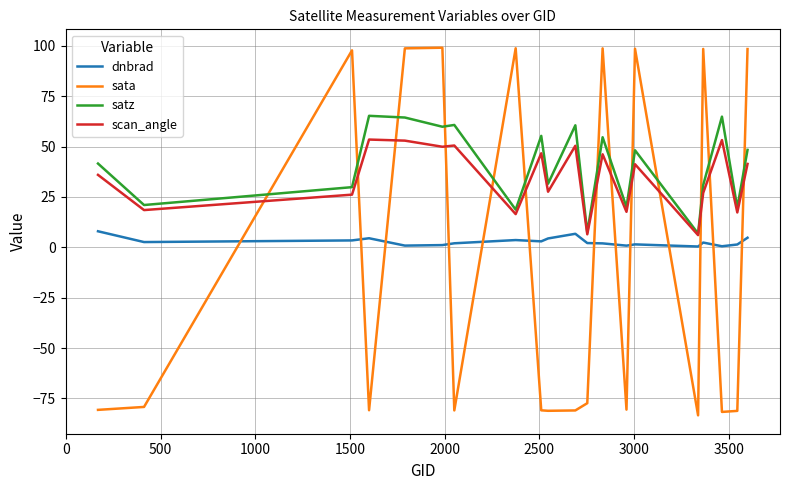

List the series in order of their peak value, lowest first.

dnbrad, scan_angle, satz, sata